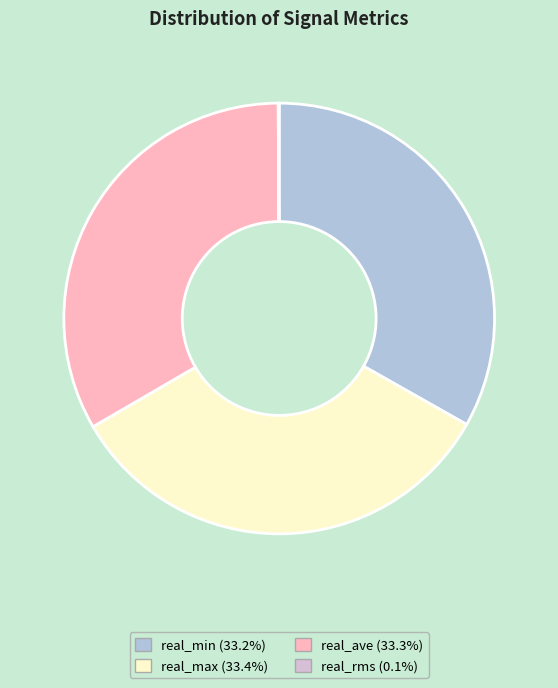

Is there a majority slice in this chart?

No